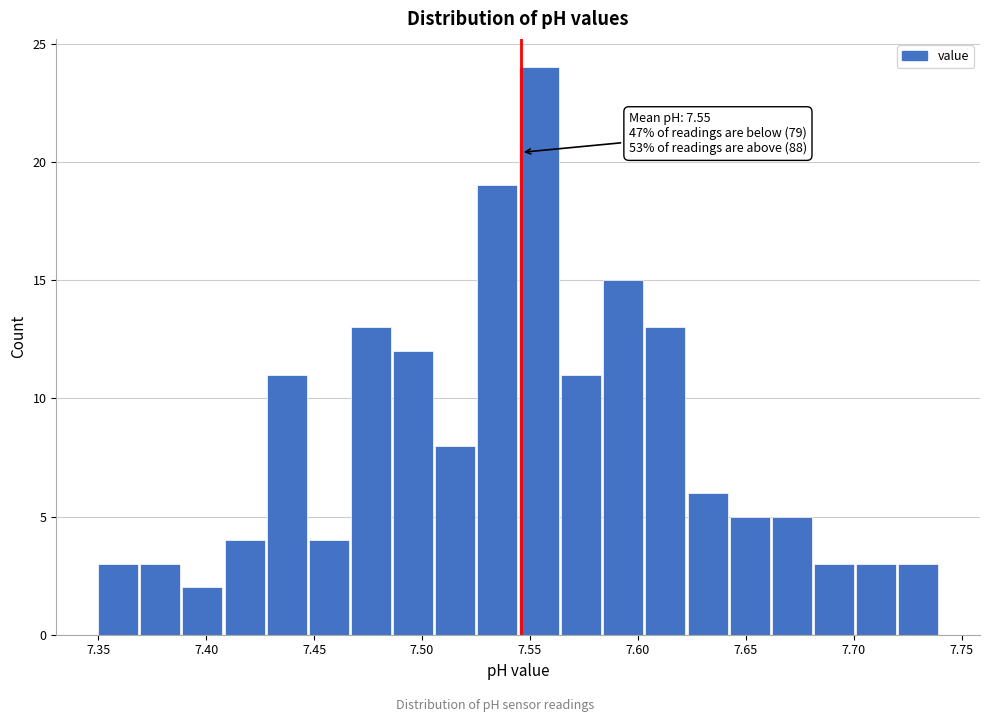

Read against the x-axis, roughly where is the centre of the tallest bar?

7.555